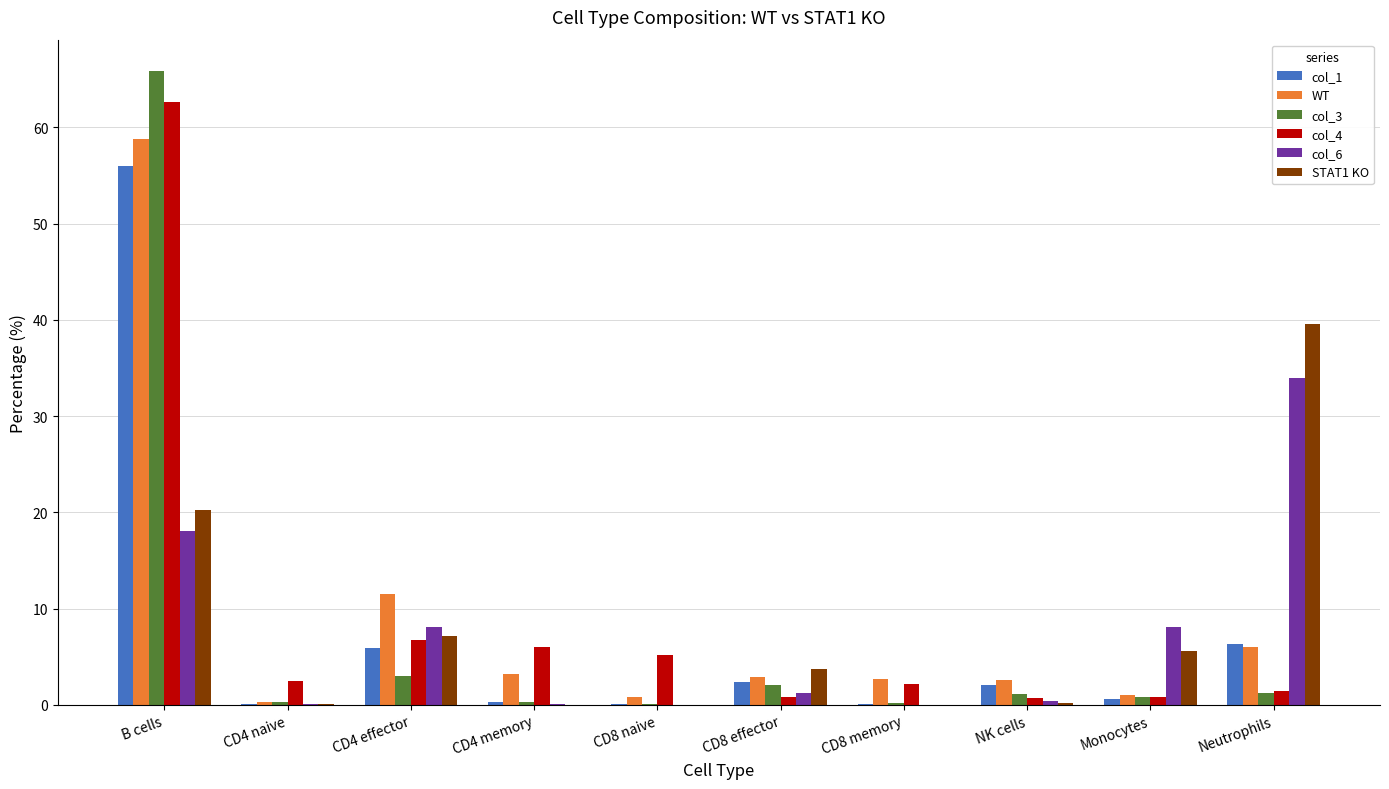

What is the sum of all WT values?

89.8